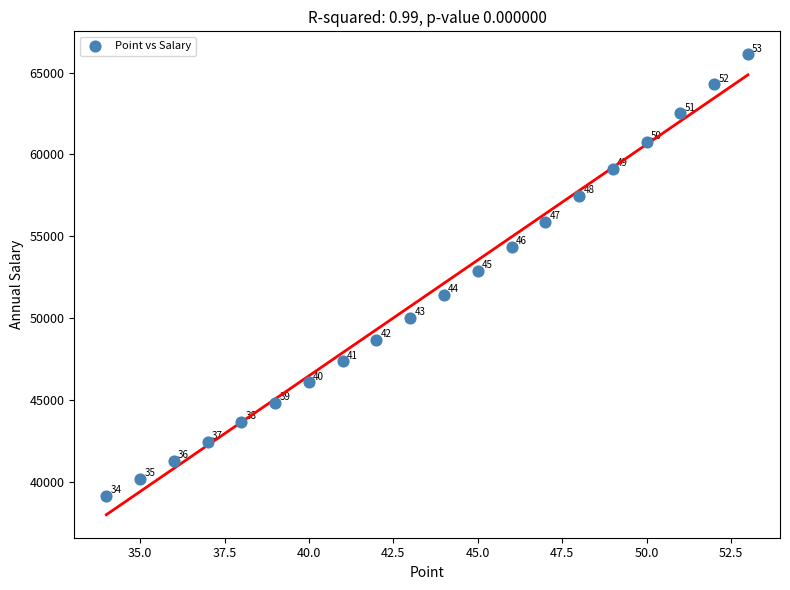

What Y value in the scatter plot is closest to 52611?

52878